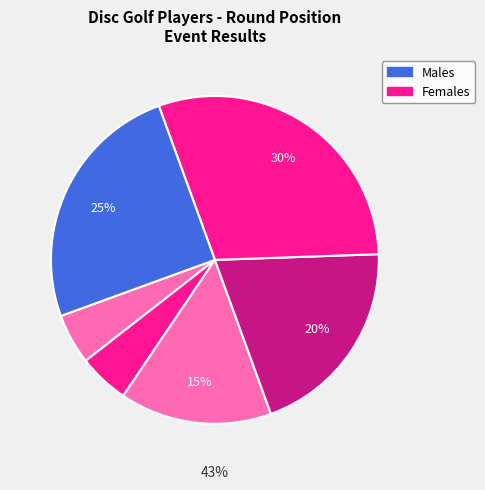

Count the number of slices in the pie.

6